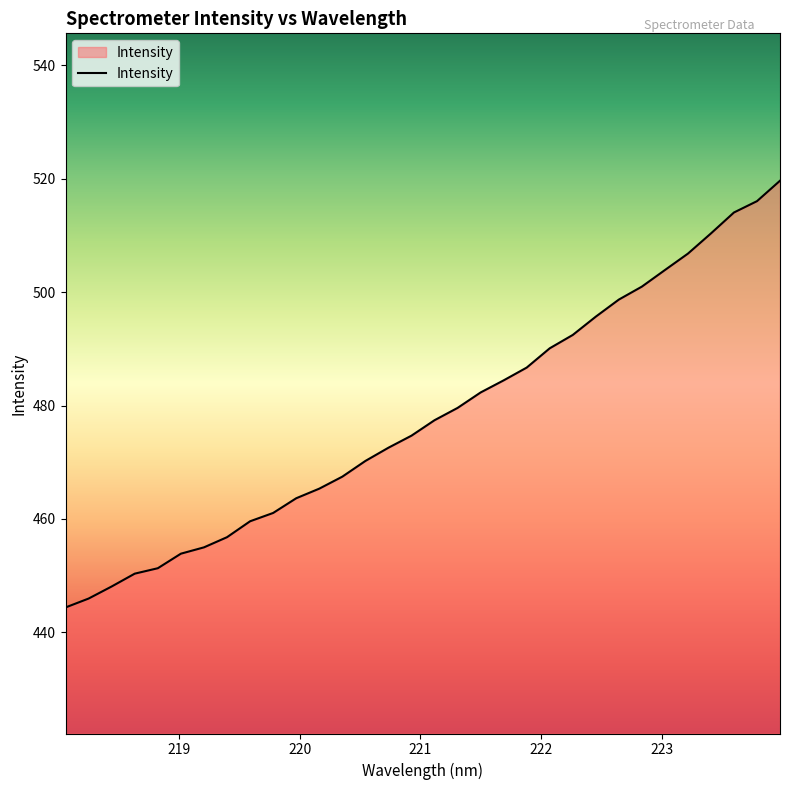

What is the minimum value shown in the chart?

444.4